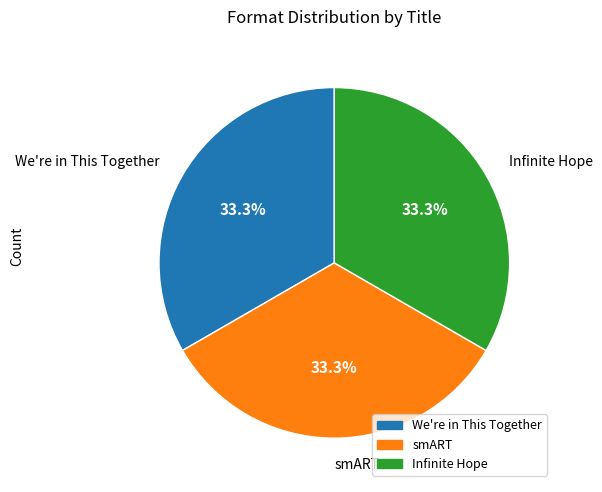

Does any single category account for the majority?

No